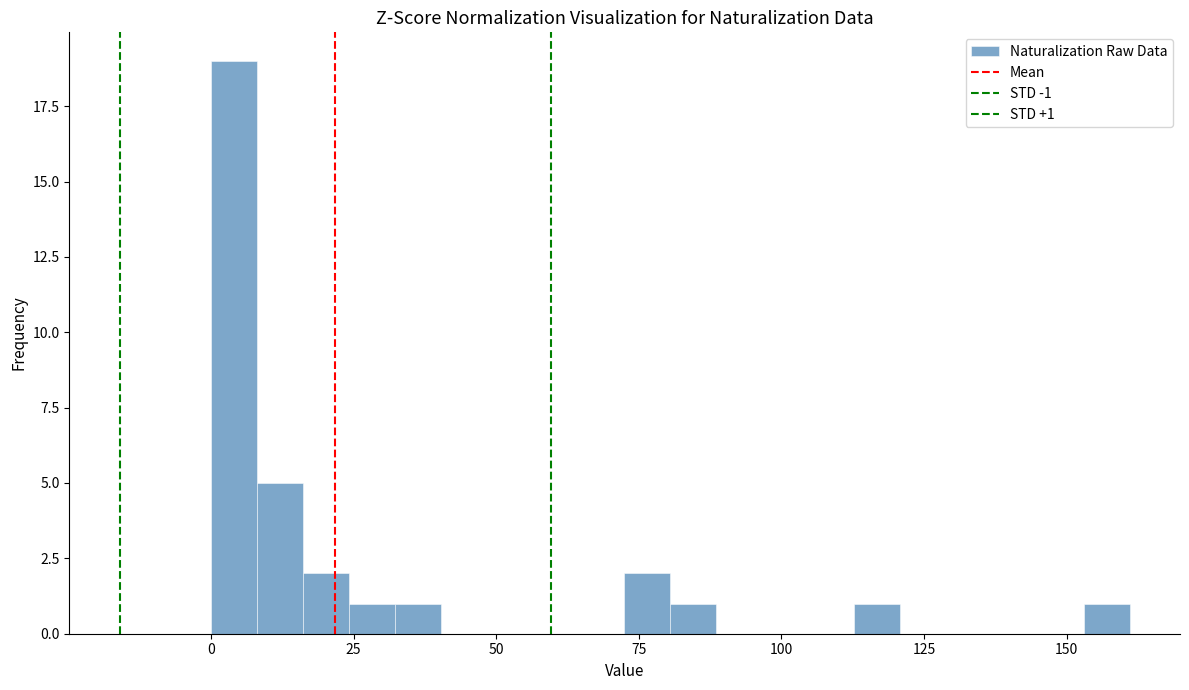

Read against the x-axis, roughly where is the centre of the tallest bar?

5